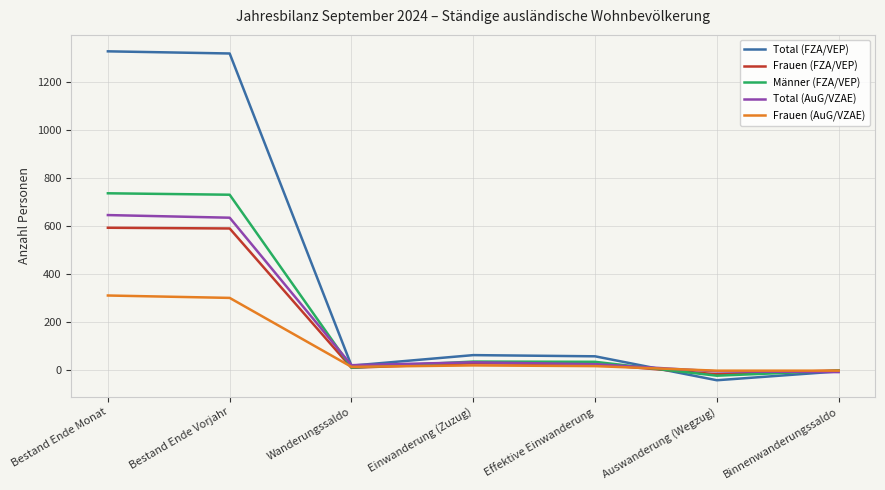

What is the sum of the Total (FZA/VEP) values at Binnenwanderungssaldo and Bestand Ende Vorjahr?

1314